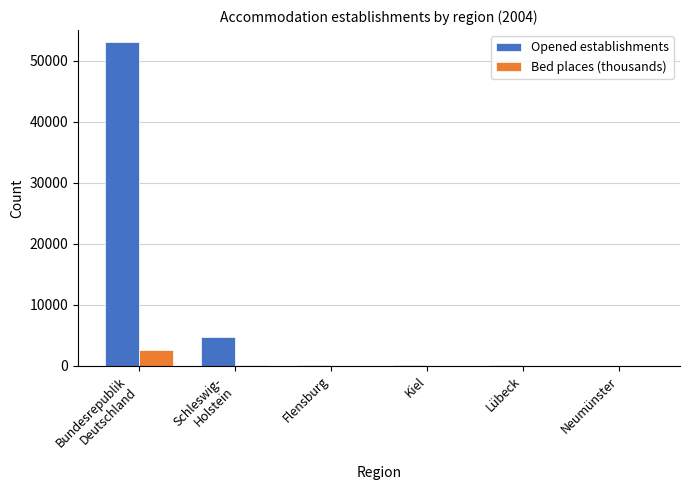

Which series has the largest total across all categories?

Opened establishments